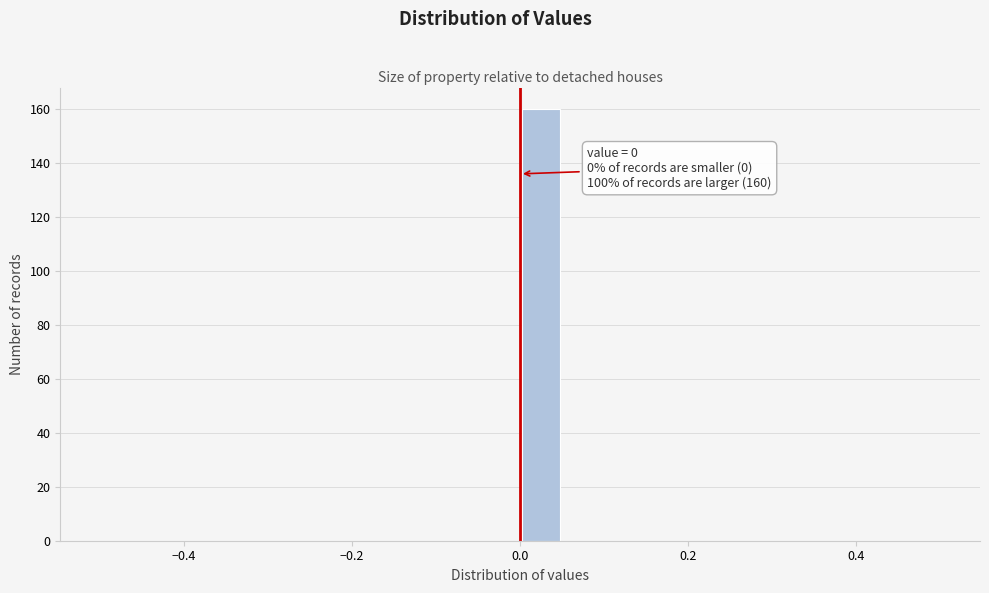

Around what value on the x-axis is the tallest bar? Give the approximate position of its centre, as read against the axis.

0.02